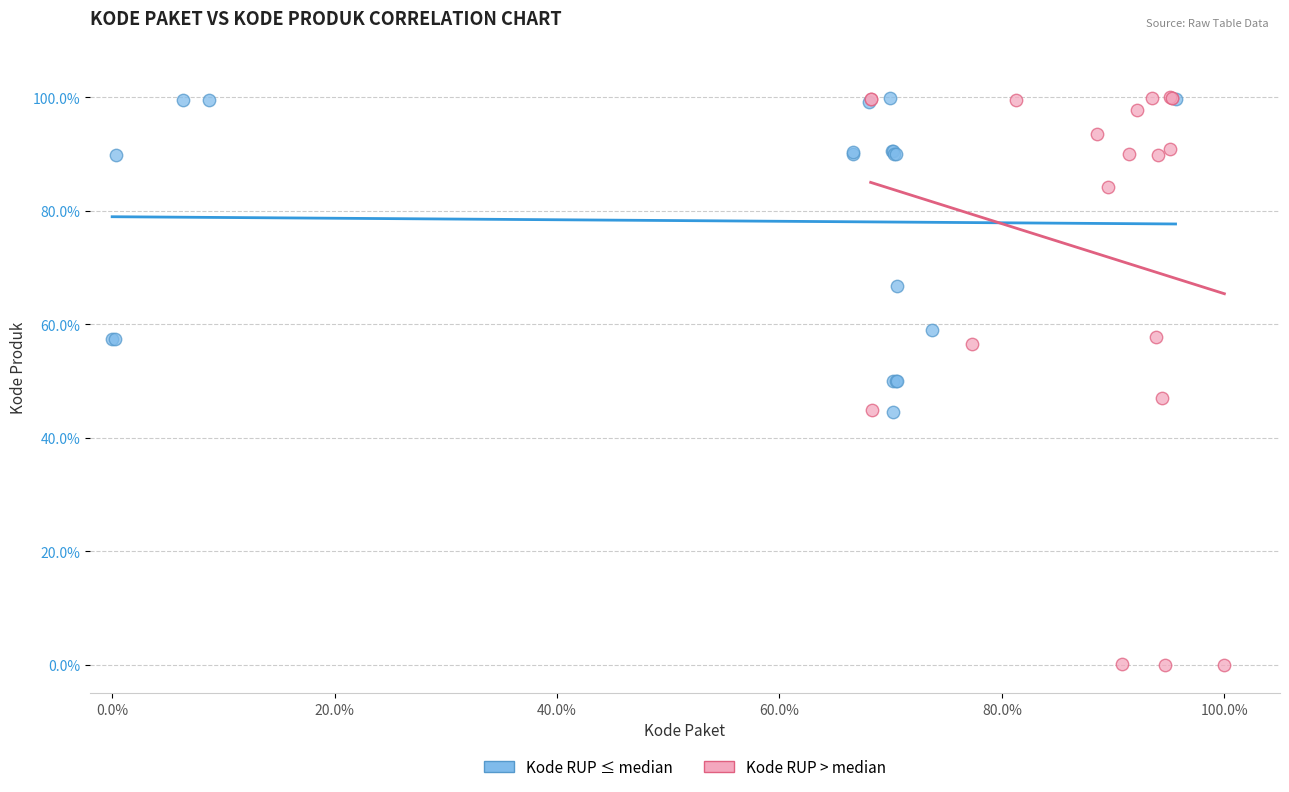

Which series reaches the minimum Y coordinate?

Kode RUP > median